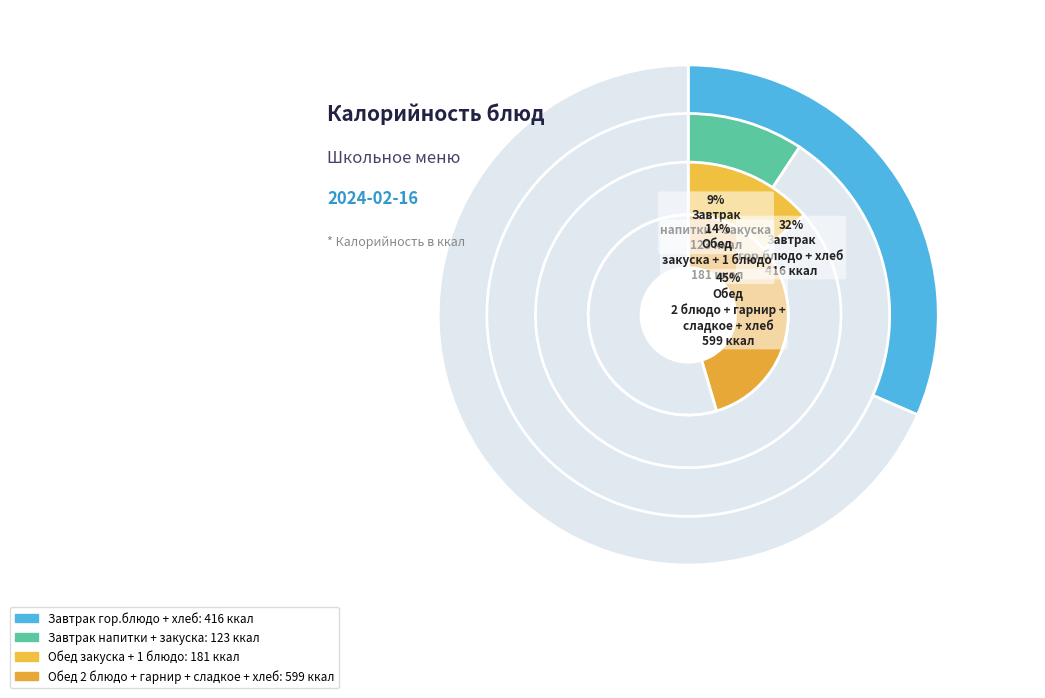

True or false: гор.блюдо accounts for 29% of the total.

False